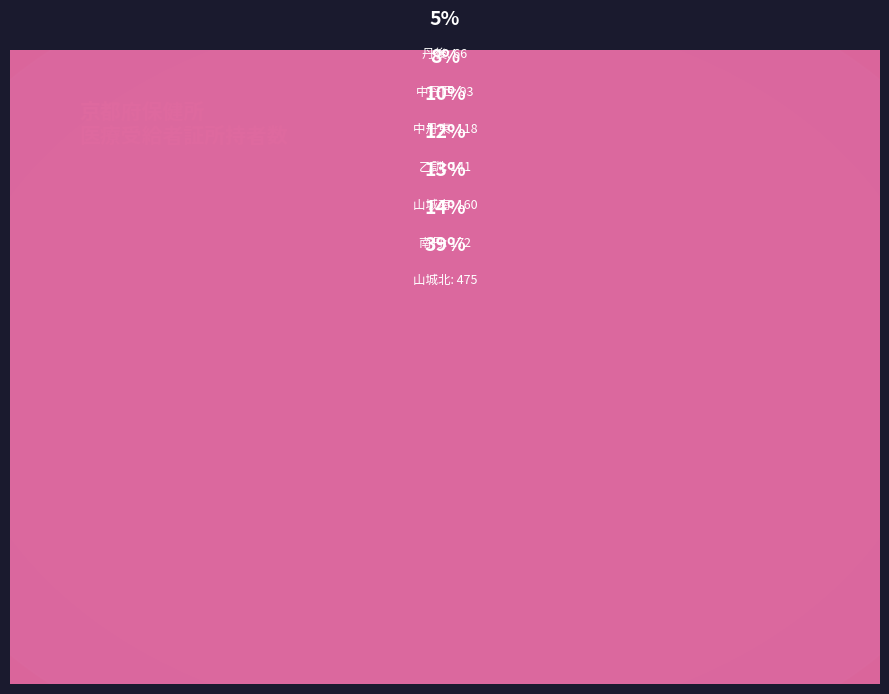

Rank the categories by value from highest to lowest.

山城北, 南丹, 山城南, 乙訓, 中丹東, 中丹西, 丹後